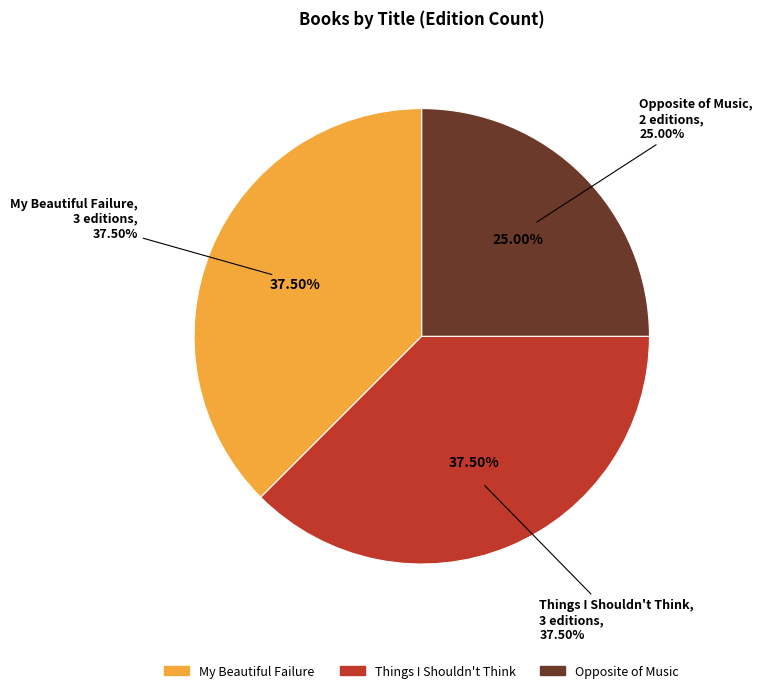

To the nearest percent, what is the average slice percentage?

33%